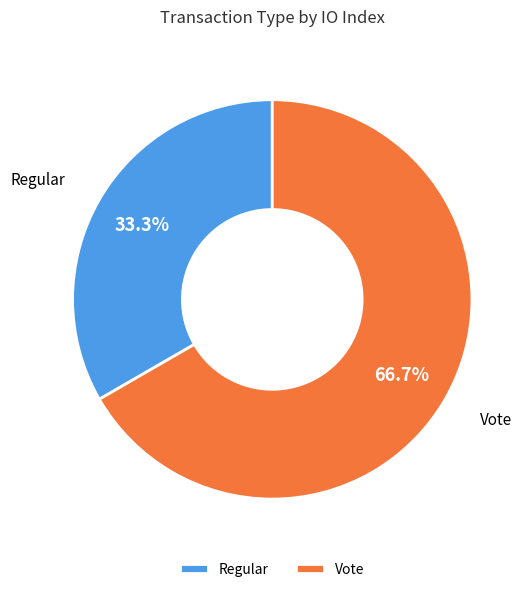

Rank the categories by value from lowest to highest.

Regular, Vote